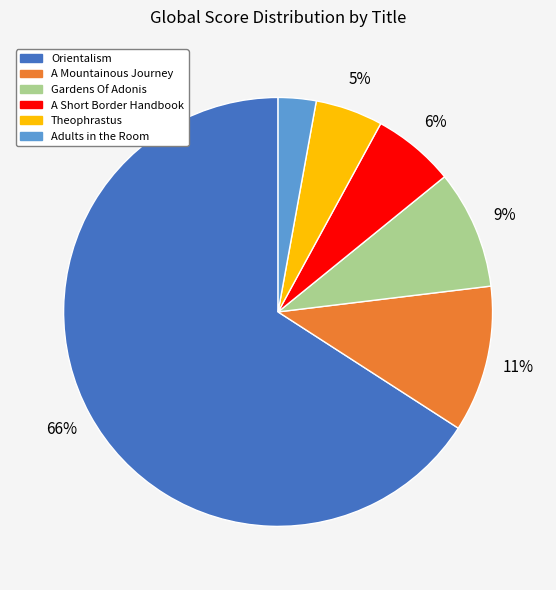

Does Orientalism represent more than half of the total?

Yes